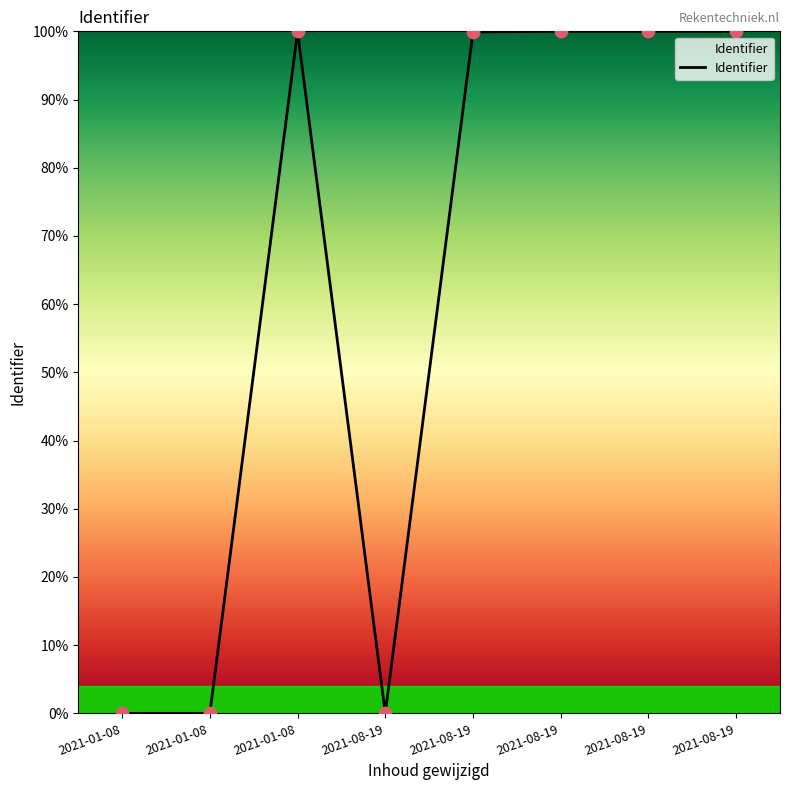

What is the change in value from 2021-08-19 to 2021-08-19?

+100.0